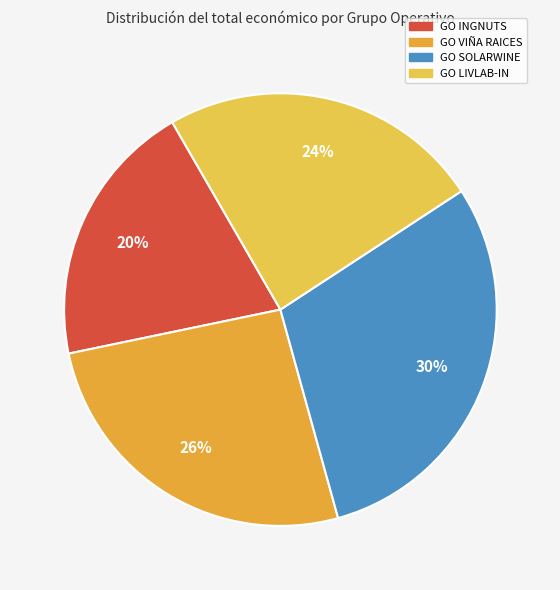

How much of the chart is everything except GO VIÑA RAICES?

74.0%